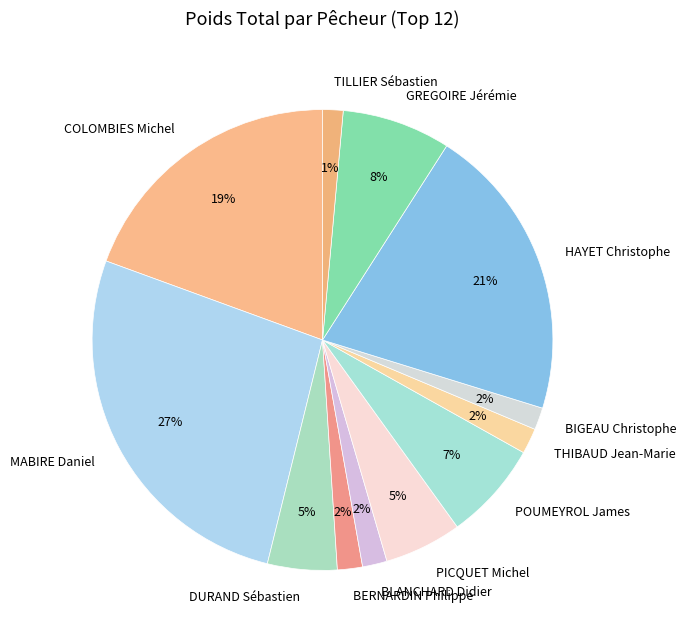

The POUMEYROL James slice represents 7% of the pie. True or false?

True